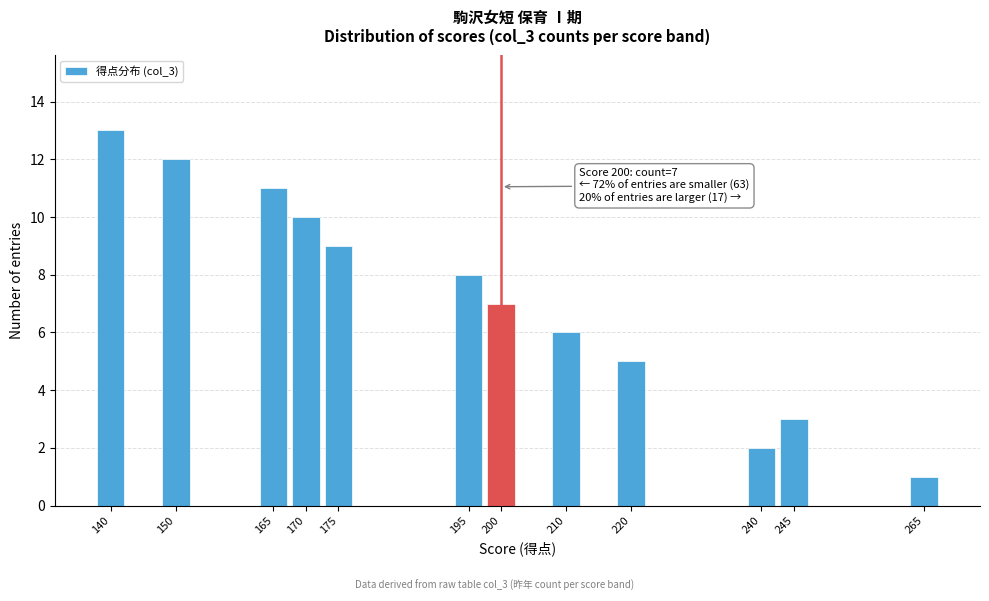

Reading left to right, list all the values displayed in this chart.

13	12	11	10	9	8	7	6	5	2	3	1